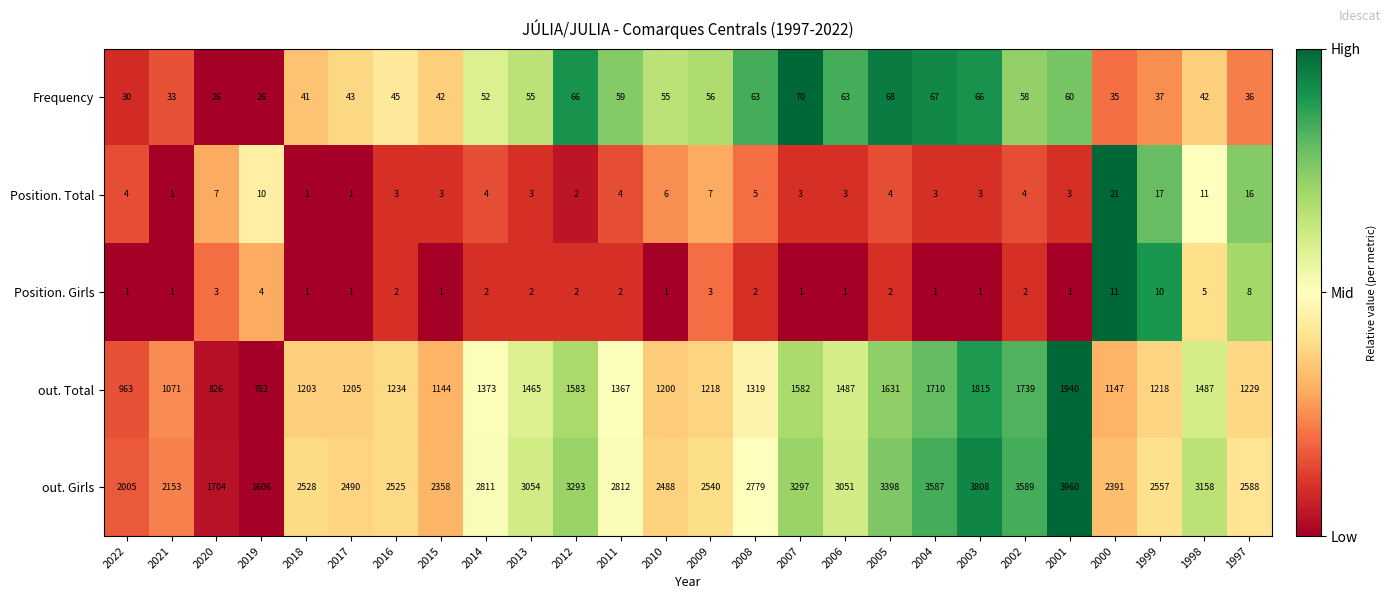

At which category does the chart reach its peak across all series?

2001